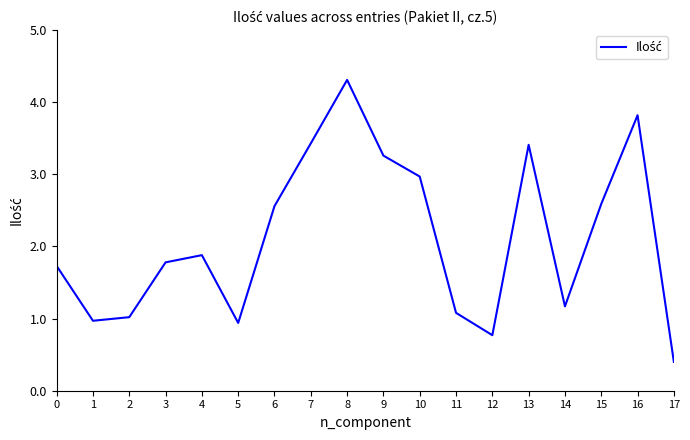

Which has a higher value, 1 or 2?

2